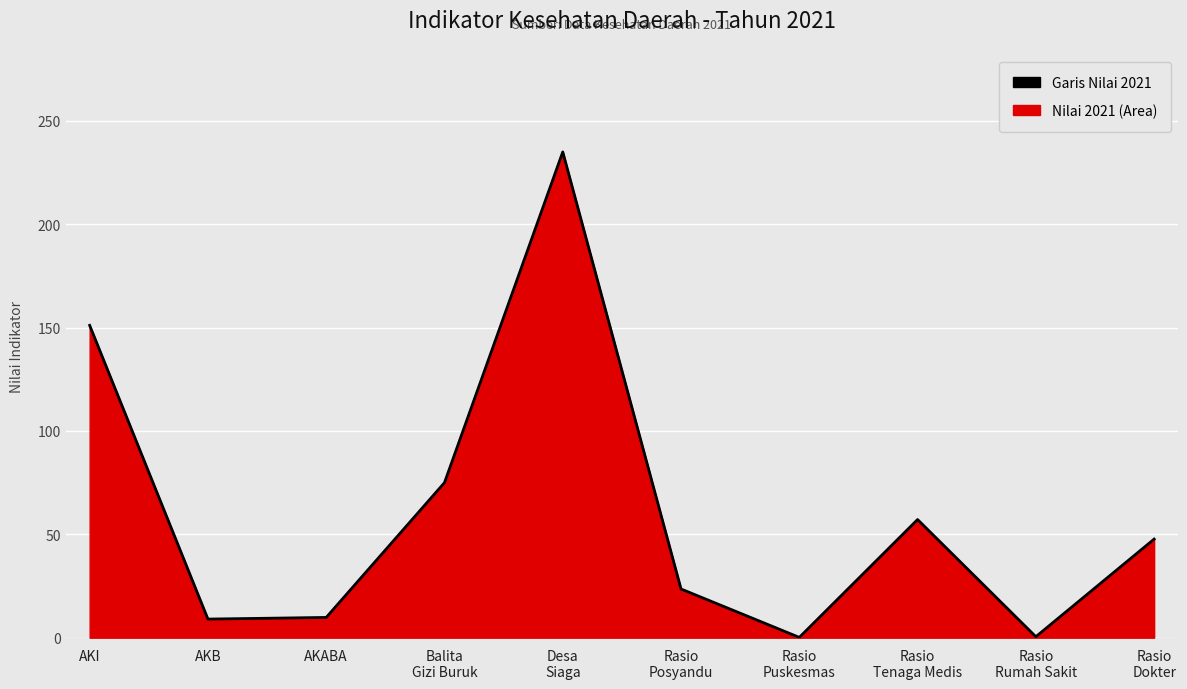

What is the change in value from Rasio
Posyandu to Rasio
Tenaga Medis?

+33.6